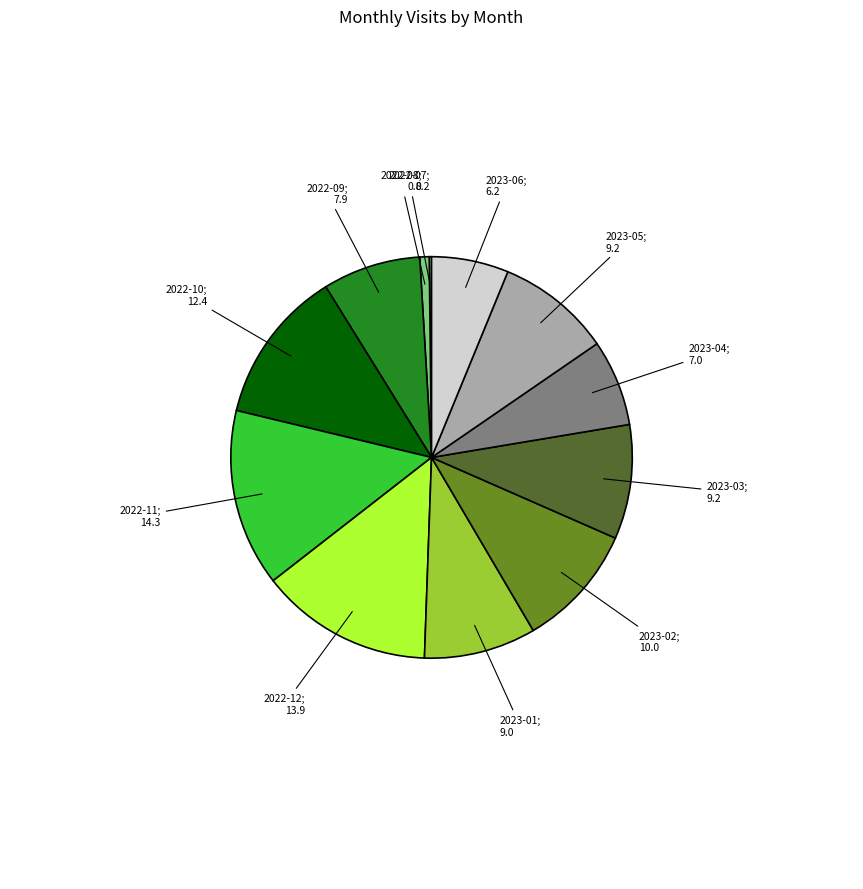

Does any single category account for the majority?

No